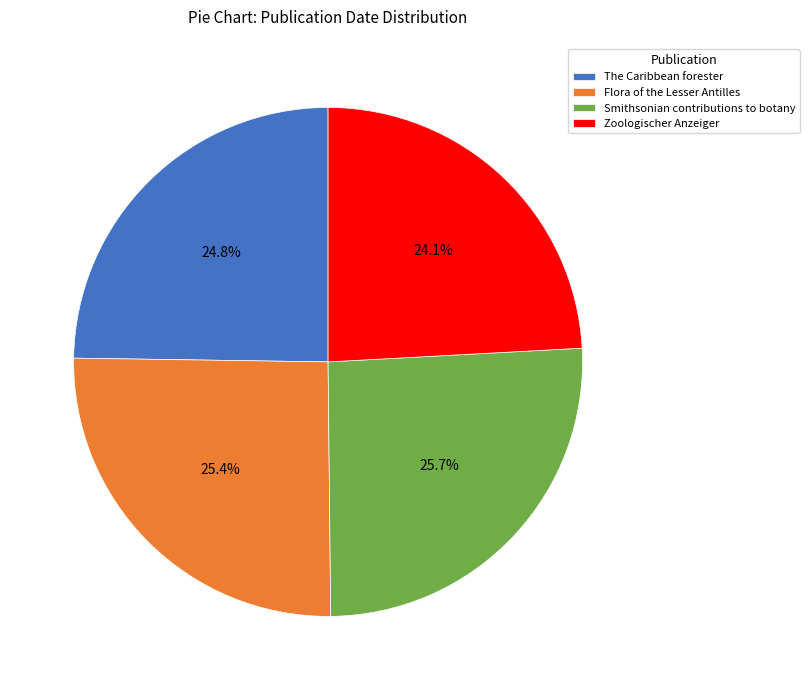

To the nearest percent, what percentage of the pie is Zoologischer Anzeiger?

24%